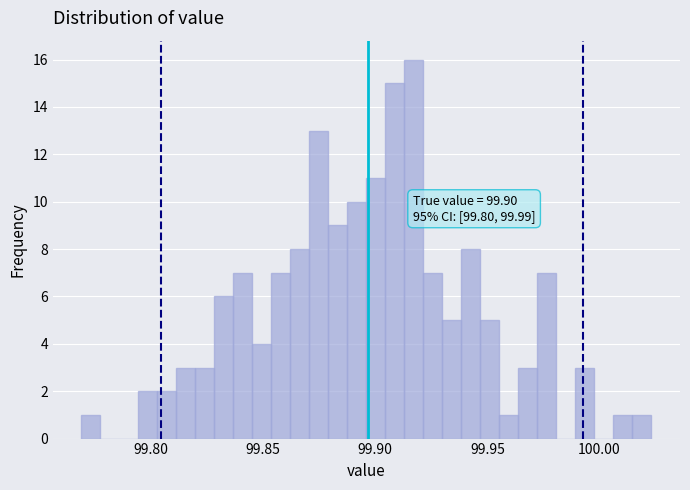

Around what value on the x-axis is the tallest bar? Give the approximate position of its centre, as read against the axis.

99.915